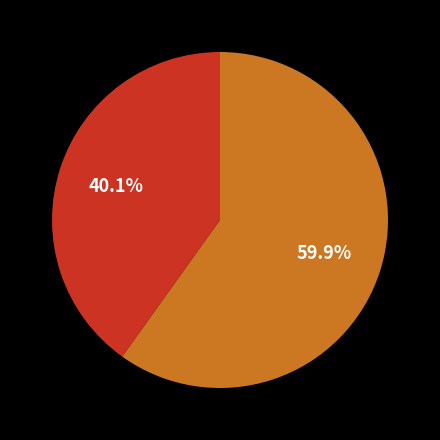

Does any single category account for the majority?

Yes